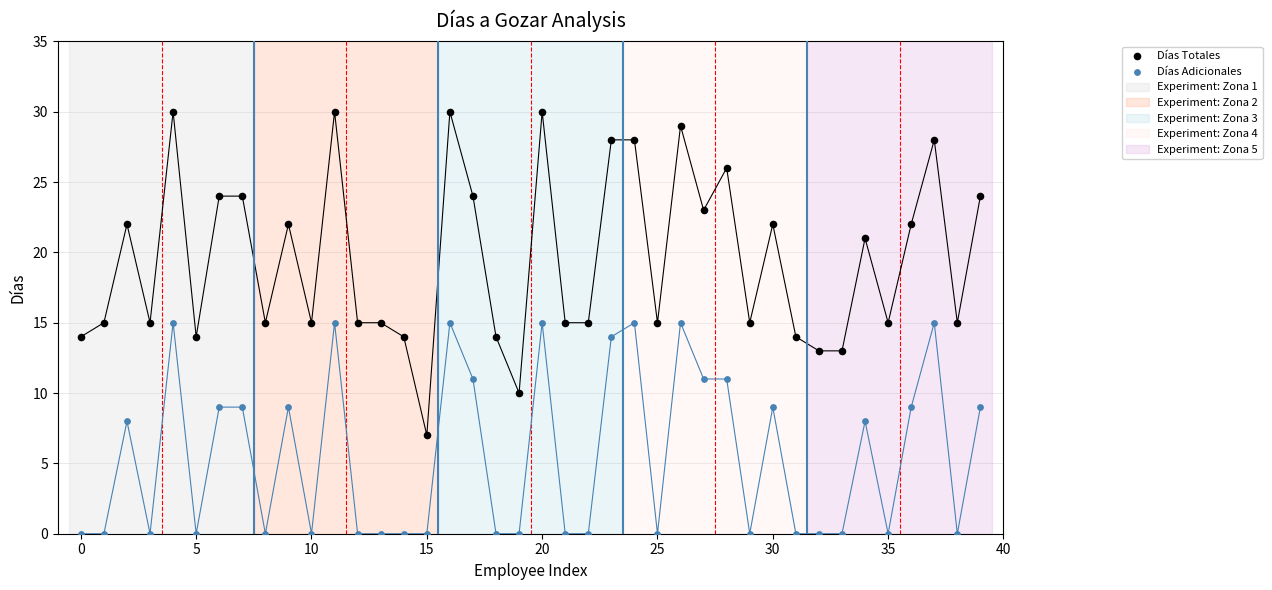

Which series contains the highest Y value?

Días Totales